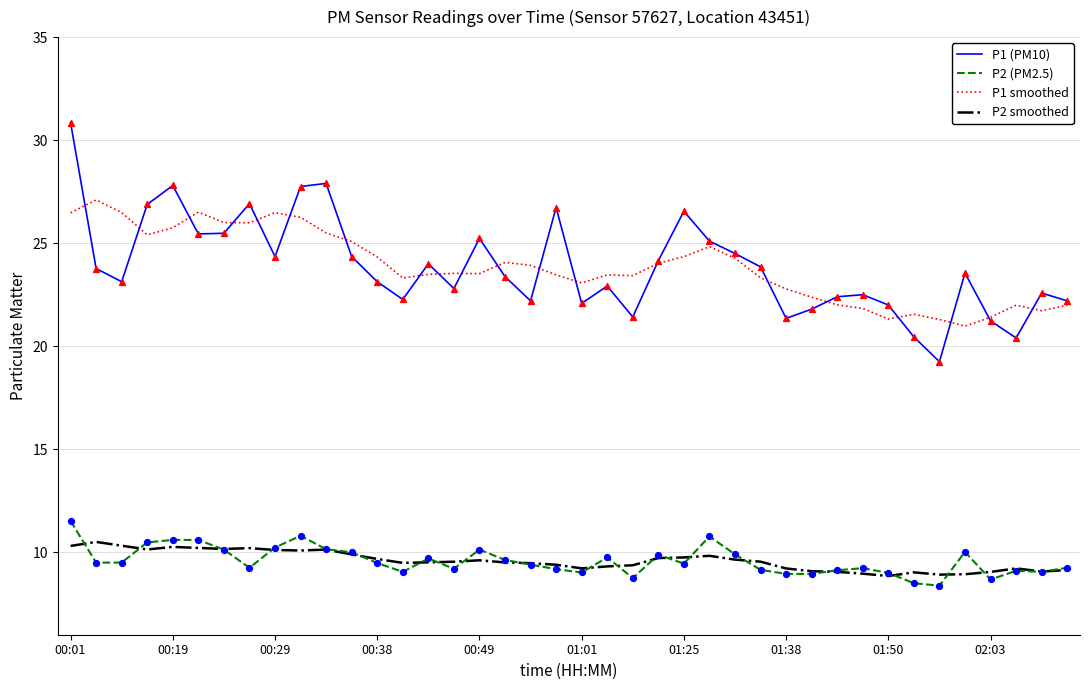

True or false: P1 smoothed and P2 (PM2.5) intersect in this chart.

False